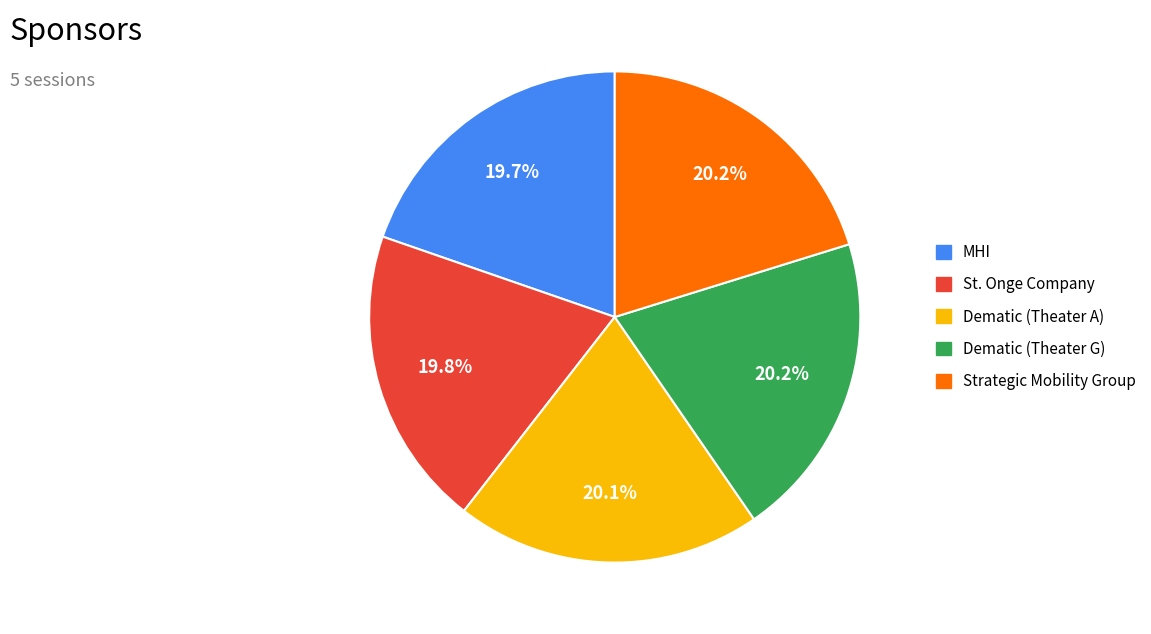

Does Strategic Mobility Group account for over 50% of the chart?

No